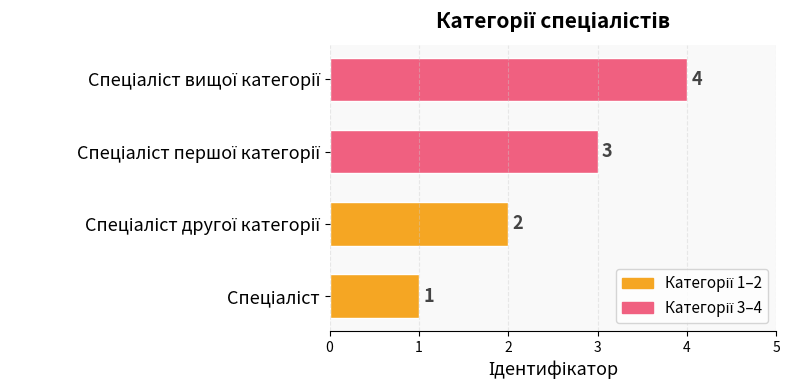

Does the chart contain any negative values?

No